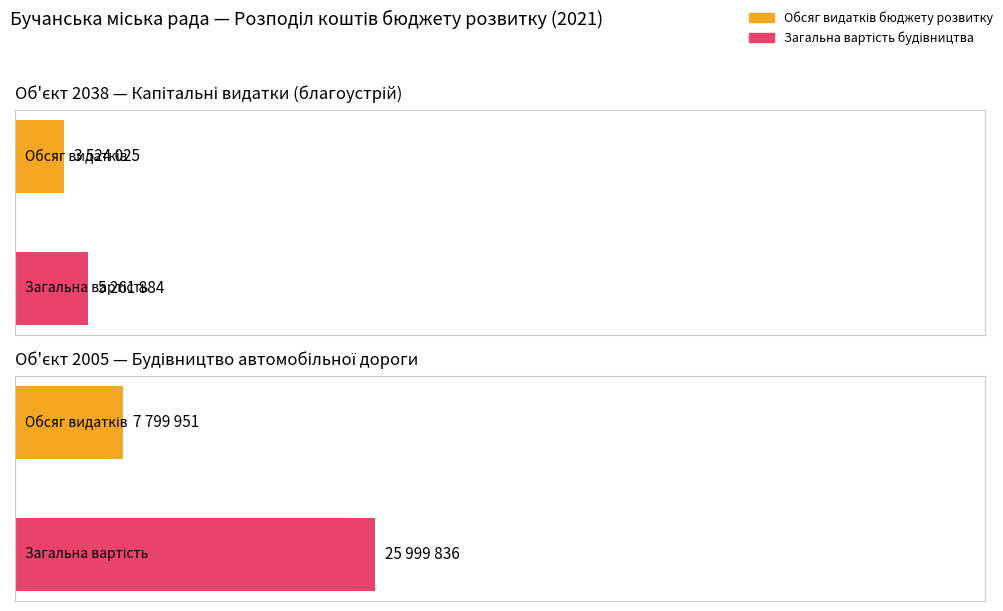

Rank the series by their average value, from highest to lowest.

Загальна вартість будівництва, Обсяг видатків бюджету розвитку